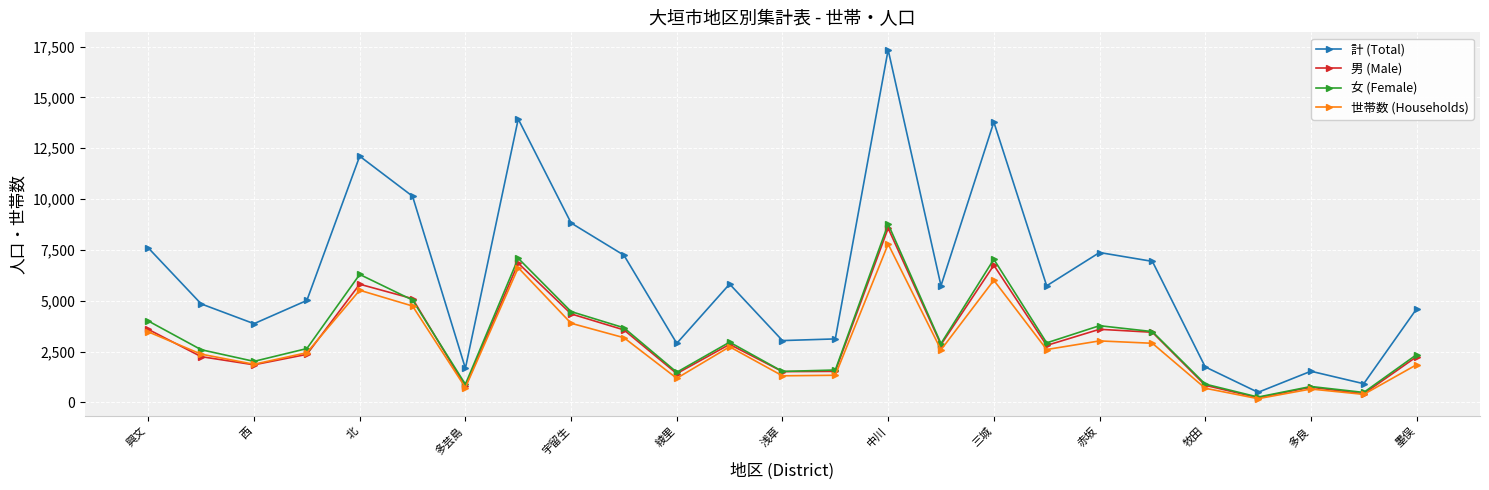

In 計 (Total), how many points are higher than both neighbors (excluding endpoints)?

7